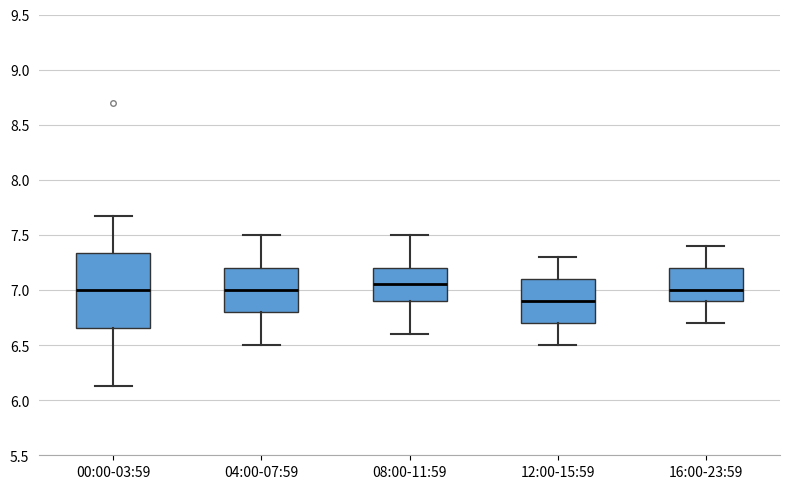

Reading left to right, transcribe this box plot: for each box, give where its median line is, the range the box spans, and where its two whiskers end, as read against the y-axis. The values are not printed on the chart, so give them approximately, as read against the axis.

00:00-03:59: median 7.00, box 6.65 to 7.35, whiskers 6.15 to 7.65
04:00-07:59: median 7.00, box 6.80 to 7.20, whiskers 6.50 to 7.50
08:00-11:59: median 7.05, box 6.90 to 7.20, whiskers 6.60 to 7.50
12:00-15:59: median 6.90, box 6.70 to 7.10, whiskers 6.50 to 7.30
16:00-23:59: median 7.00, box 6.90 to 7.20, whiskers 6.70 to 7.40